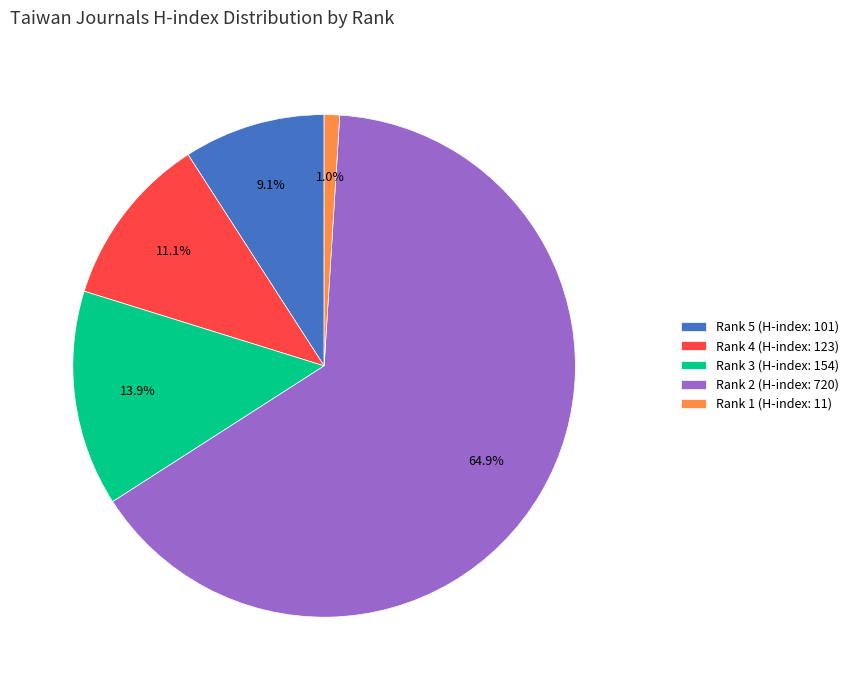

The Rank 4 (H-index: 123) slice represents 11% of the pie. True or false?

True